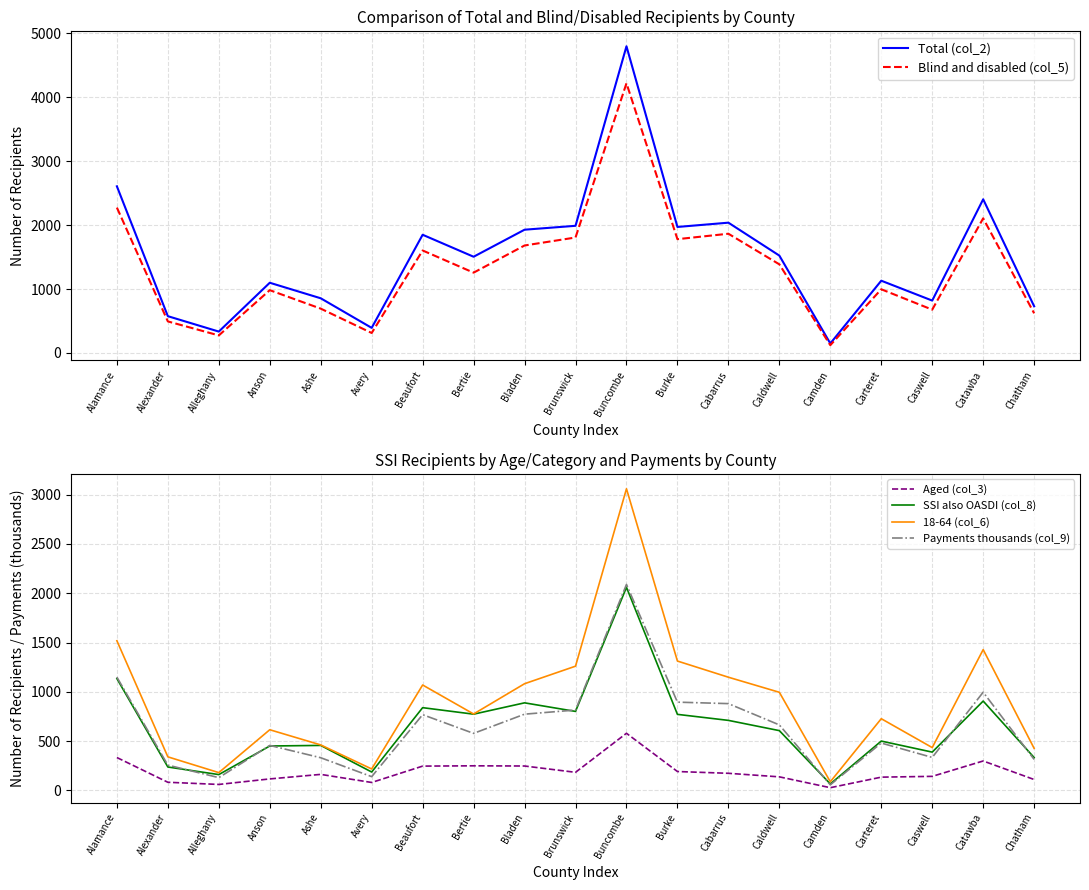

True or false: Blind and disabled (col_5) has a value of 666 at Catawba.

False